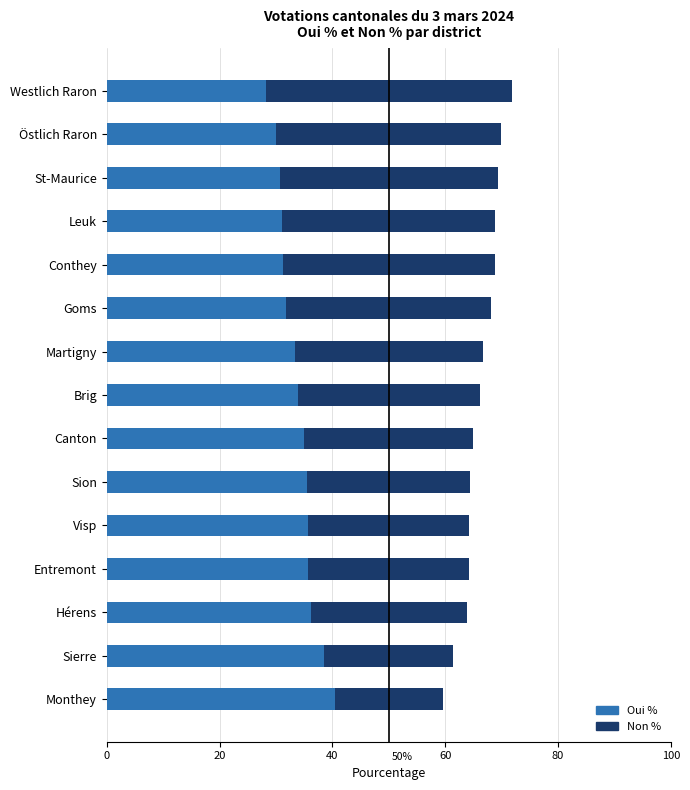

True or false: Non % has a value of 64.3 at Entremont.

True